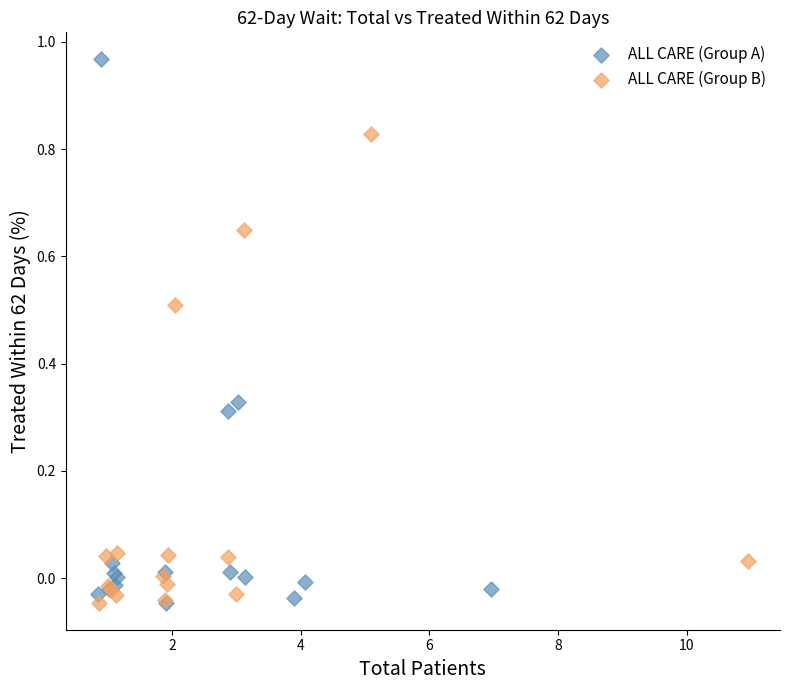

Which series has the widest spread of Y values?

ALL CARE (Group A)